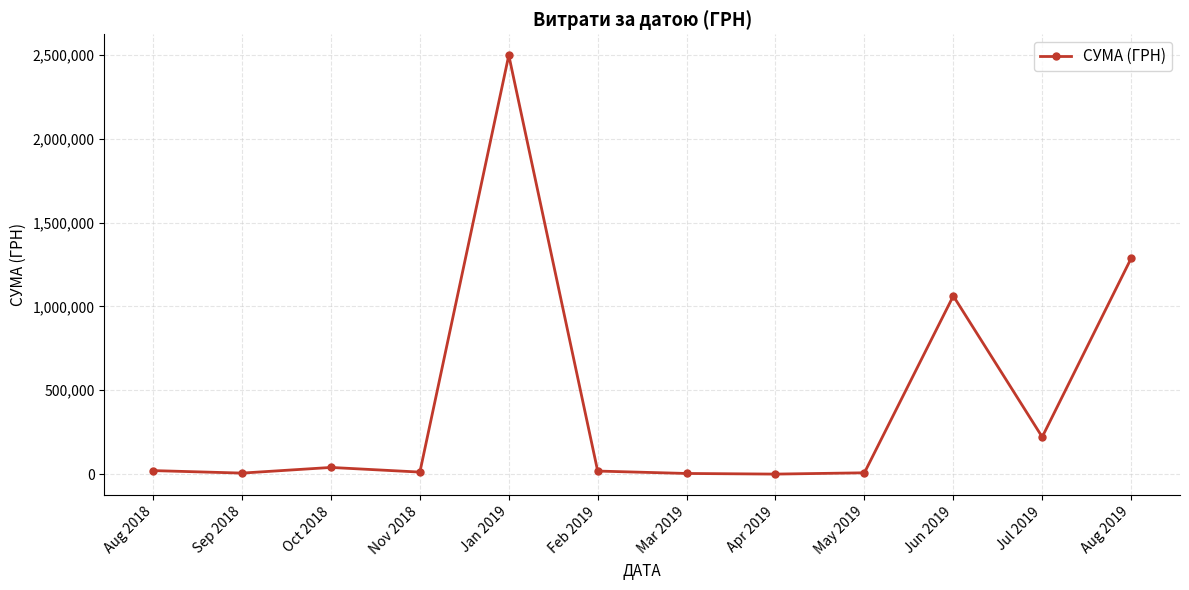

What is the label of the 2nd point from the left?

Sep 2018